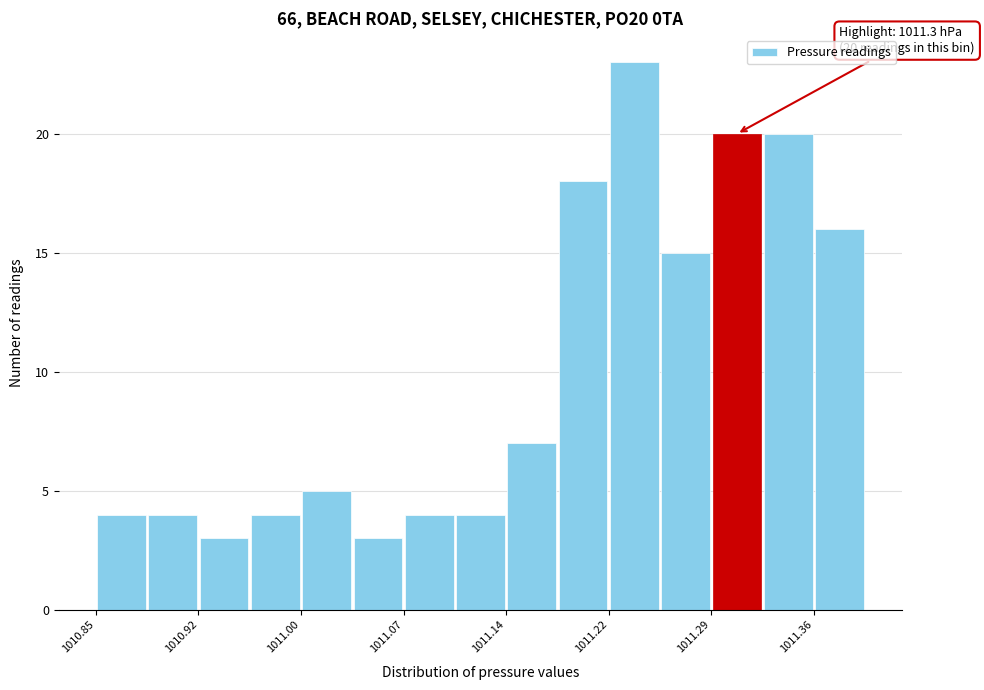

Around what value on the x-axis is the tallest bar? Give the approximate position of its centre, as read against the axis.

1011.24